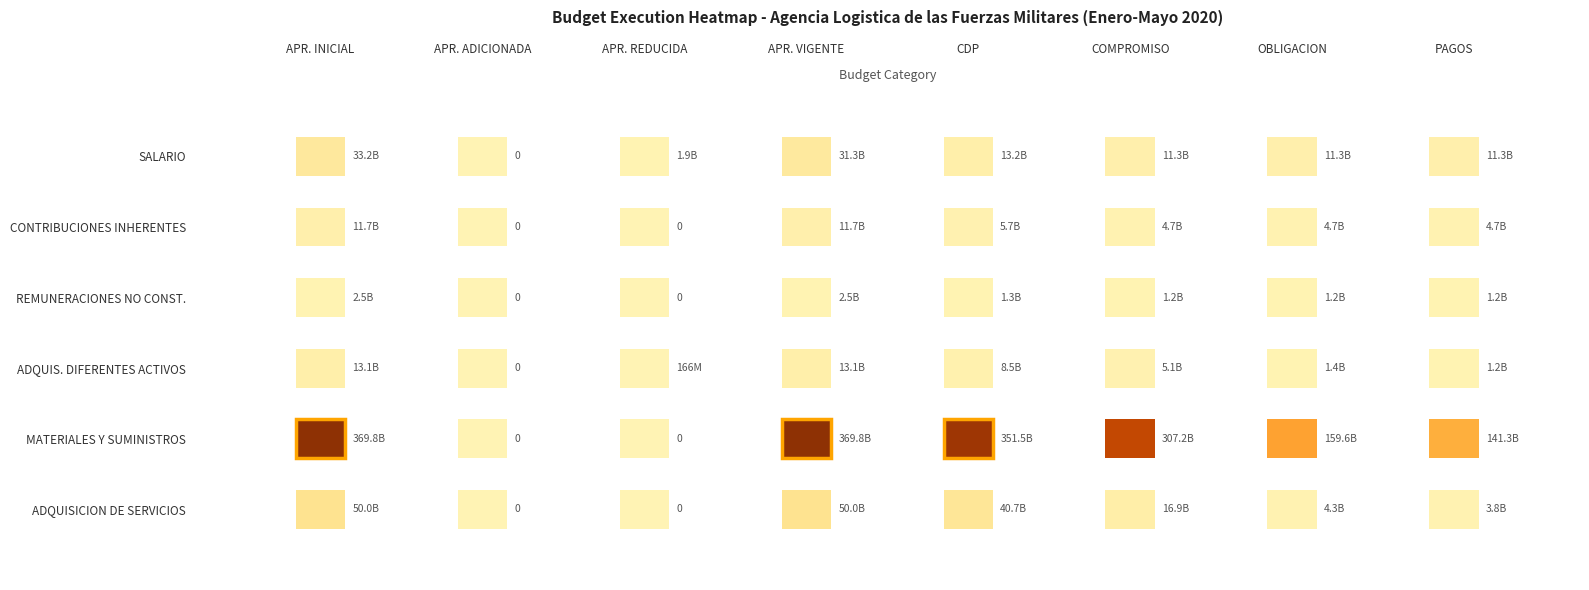

List the series in order of their peak value, lowest first.

REMUNERACIONES NO CONSTITUTIVAS, CONTRIBUCIONES INHERENTES A LA NOMINA, ADQUISICIONES DIFERENTES DE ACTIVOS, SALARIO, ADQUISICION DE SERVICIOS, MATERIALES Y SUMINISTROS